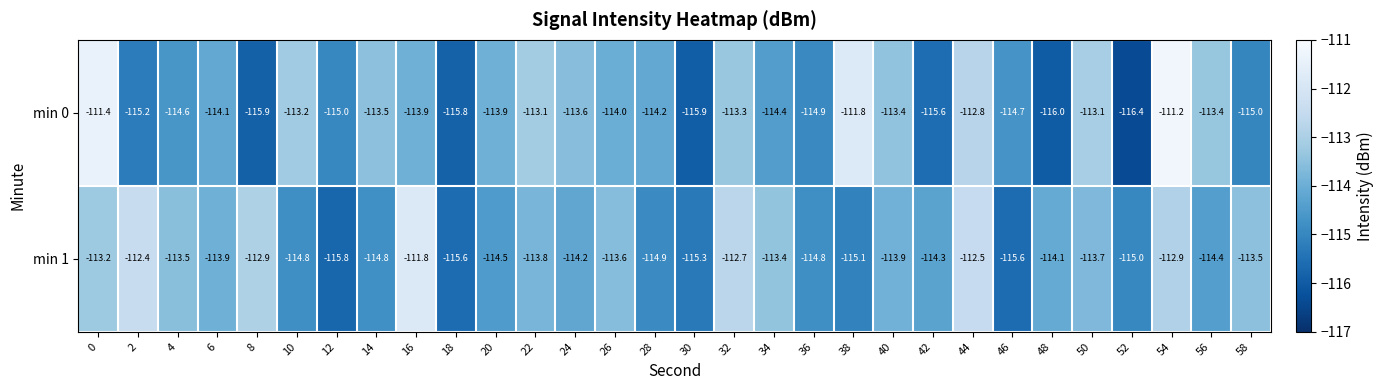

Which series has the widest spread of values?

min 0